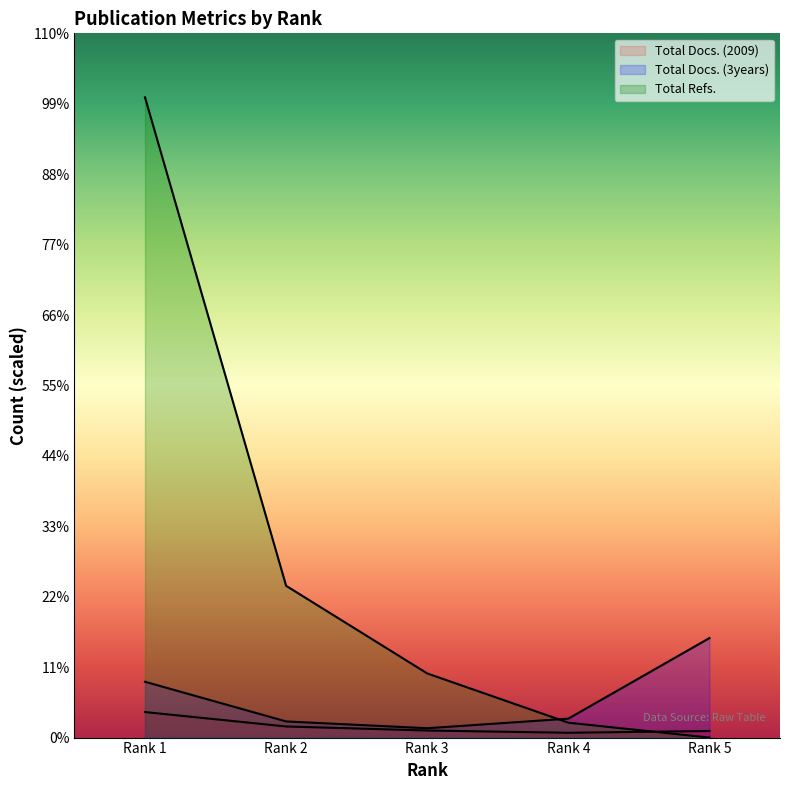

True or false: Total Docs. (2009) and Total Docs. (3years) intersect in this chart.

False